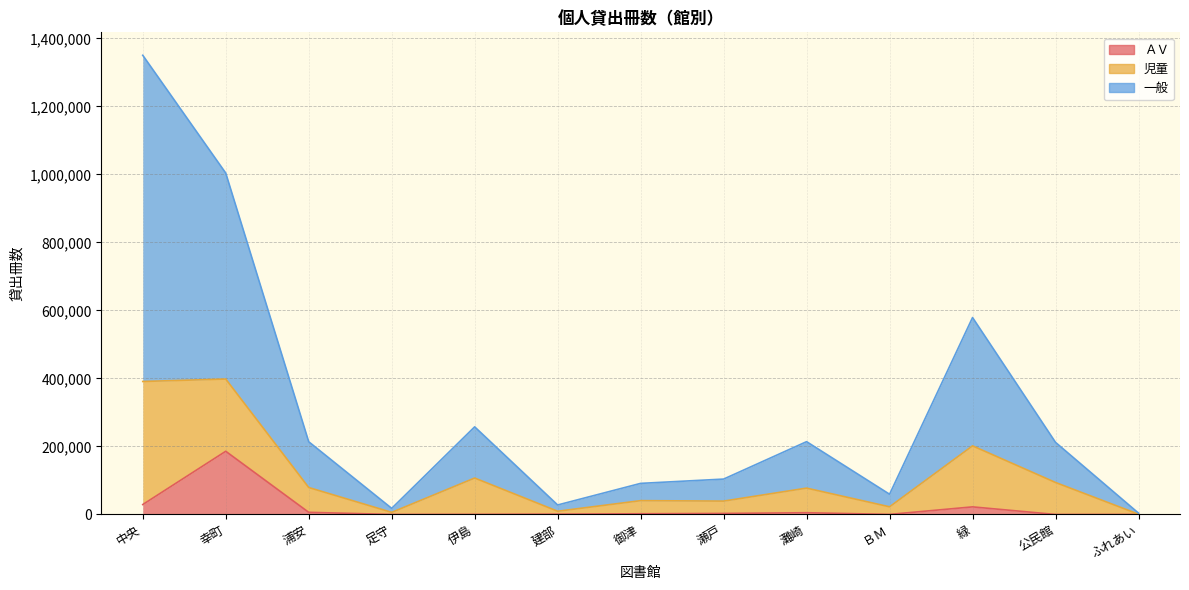

Does the chart have visible grid lines?

Yes